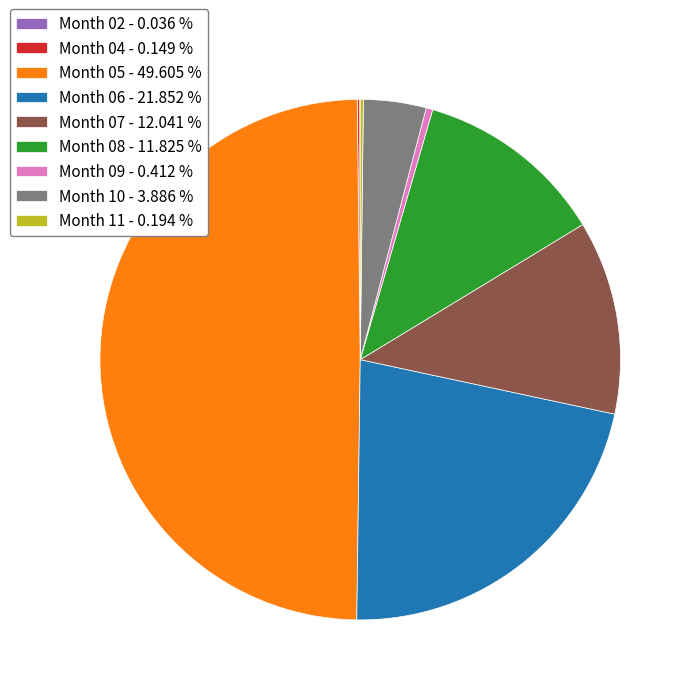

Do Month 10 - 3.886 % and Month 07 - 12.041 % together represent more than half of the pie?

No